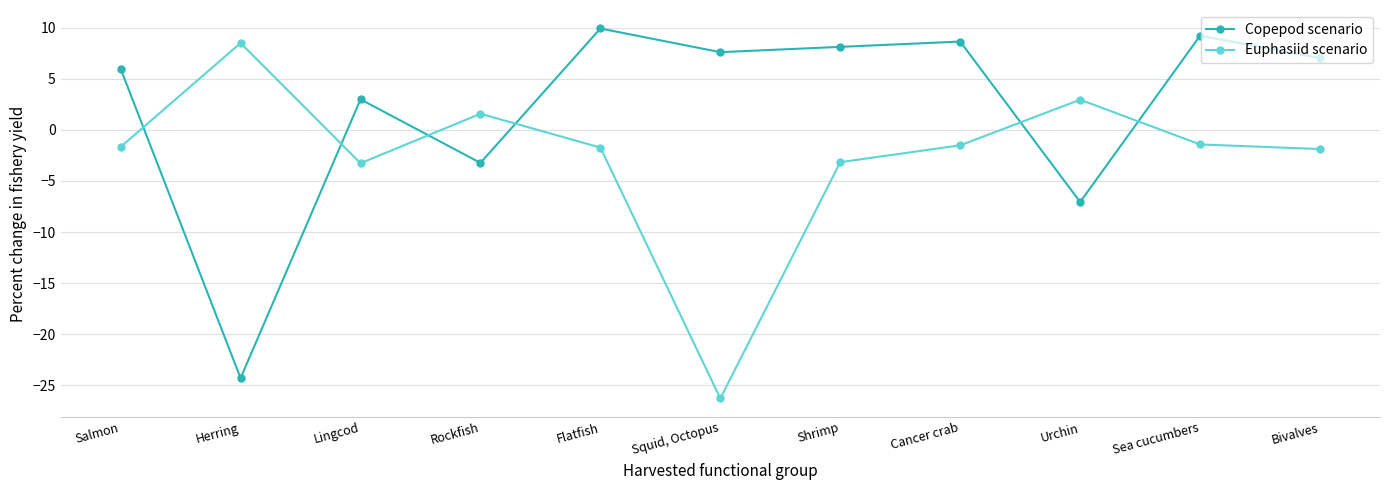

The Copepod scenario series shows 5.2 at Lingcod. True or false?

False